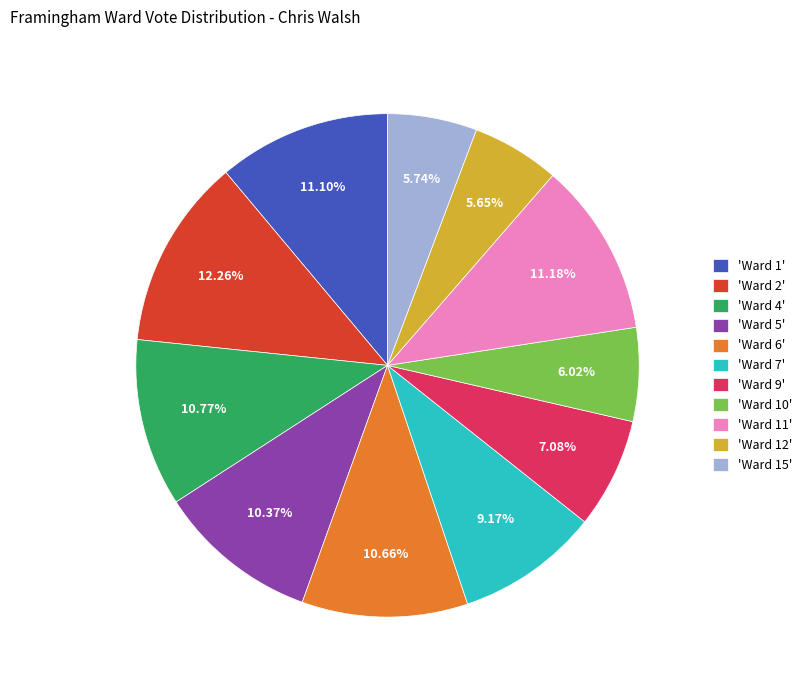

Does 'Ward 2' account for over 50% of the chart?

No